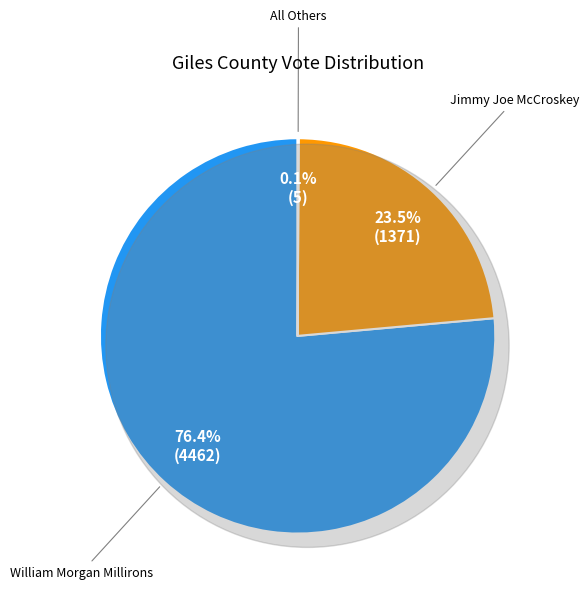

Which slice represents more than half of the pie?

William Morgan Millirons